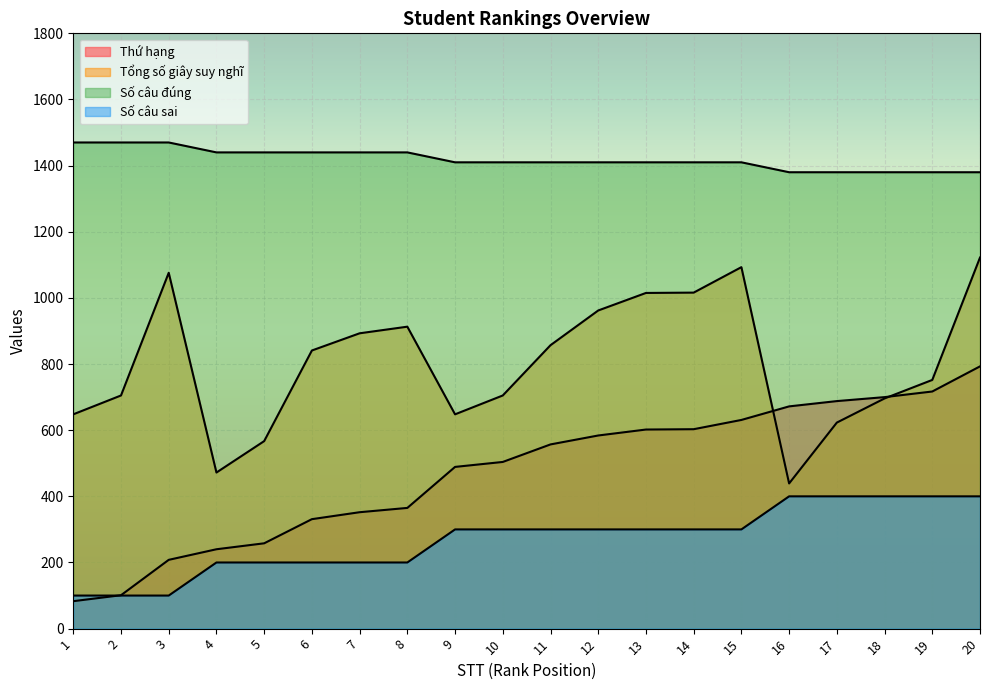

List the series in order of their overall mean, lowest first.

Số câu sai, Thứ hạng, Tổng số giây suy nghĩ, Số câu đúng